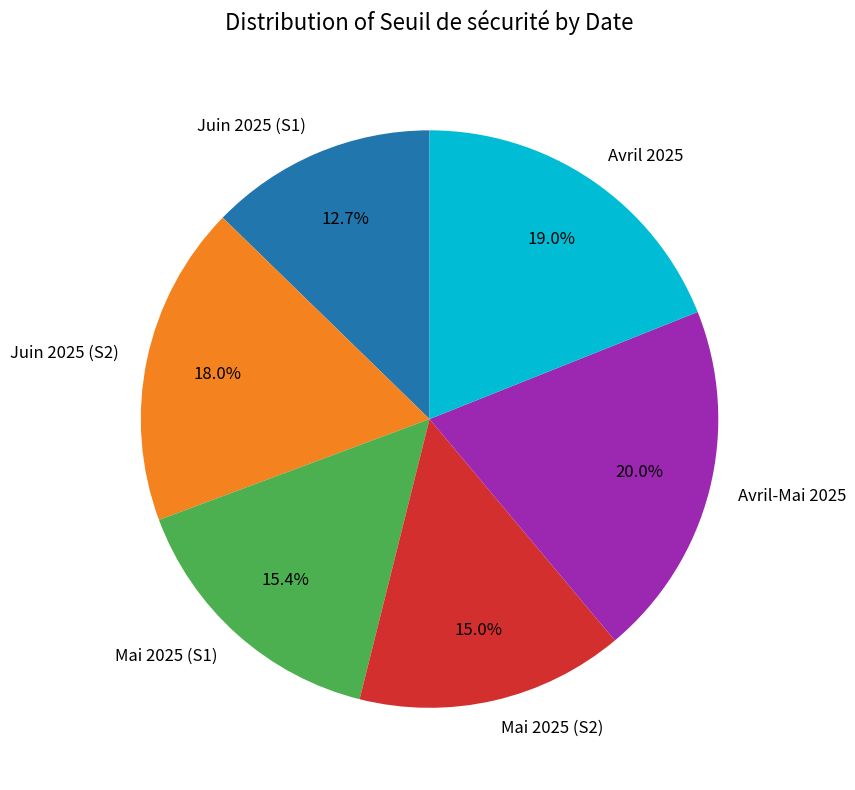

What is the total percentage of Juin 2025 (S1) and Avril-Mai 2025?

32.7%